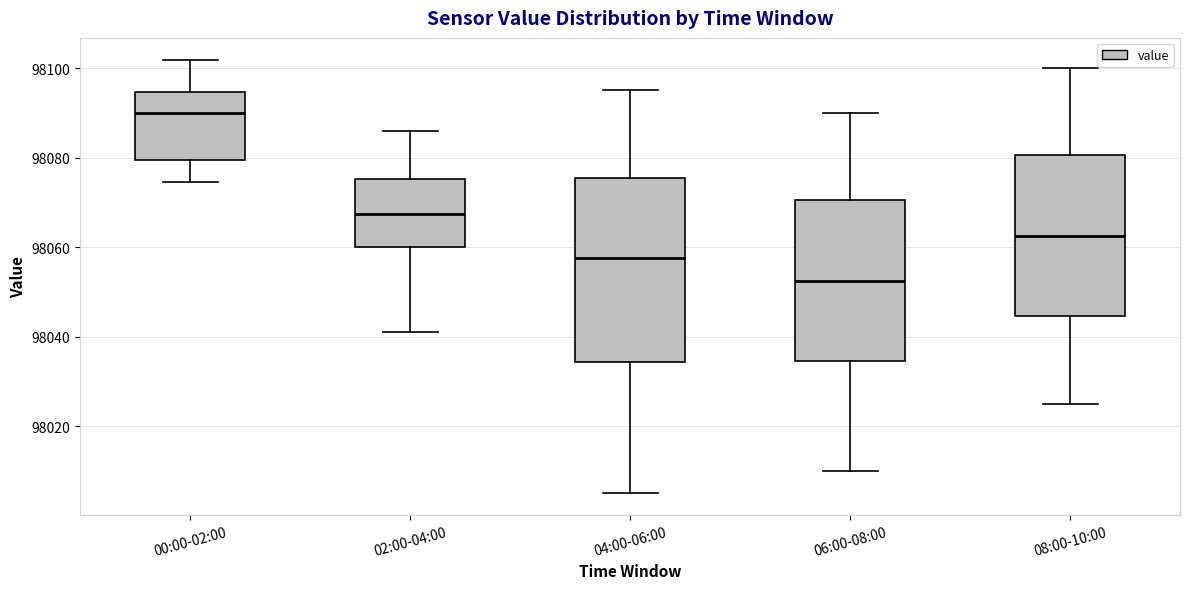

Where is the lower edge of the box for 02:00-04:00 on the y-axis? The values are not printed on the chart, so give them approximately, as read against the axis.

98060